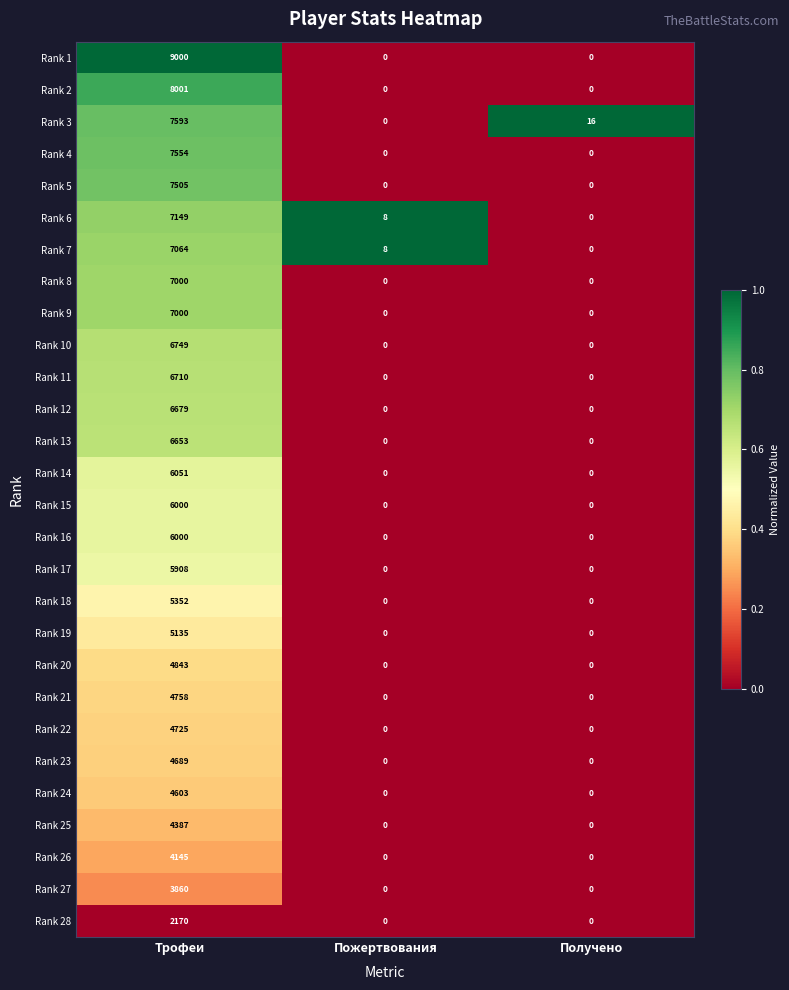

What is the highest value of the Rank 17 series?

5908